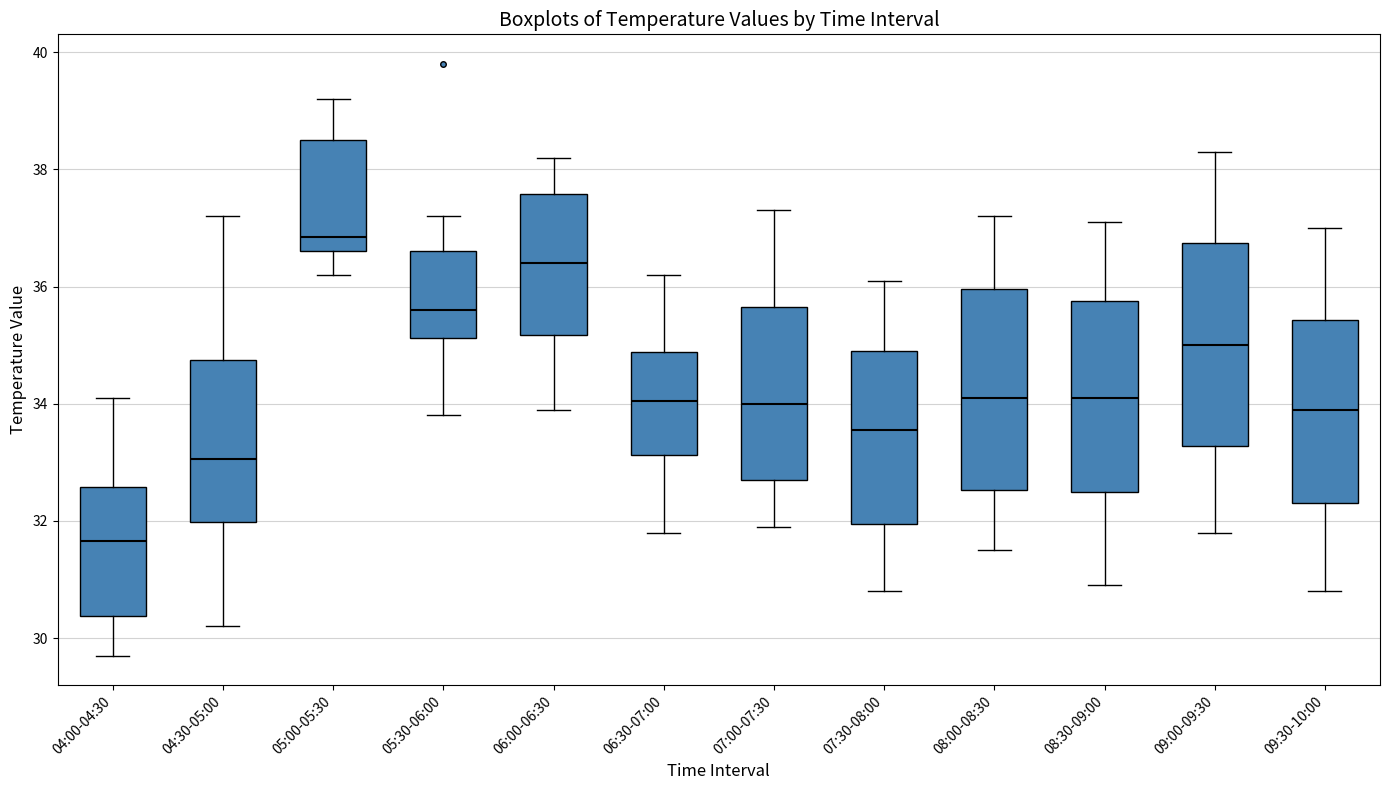

Reading left to right, read every box against the y-axis: the position of its median line, the range the box covers, and the ends of its whiskers. The values are not printed on the chart, so give them approximately, as read against the axis.

04:00-04:30: median 31.6, box 30.4 to 32.6, whiskers 29.8 to 34.2
04:30-05:00: median 33.0, box 32.0 to 34.8, whiskers 30.2 to 37.2
05:00-05:30: median 36.8, box 36.6 to 38.6, whiskers 36.2 to 39.2
05:30-06:00: median 35.6, box 35.2 to 36.6, whiskers 33.8 to 37.2
06:00-06:30: median 36.4, box 35.2 to 37.6, whiskers 34.0 to 38.2
06:30-07:00: median 34.0, box 33.2 to 34.8, whiskers 31.8 to 36.2
07:00-07:30: median 34.0, box 32.8 to 35.6, whiskers 32.0 to 37.4
07:30-08:00: median 33.6, box 32.0 to 35.0, whiskers 30.8 to 36.2
08:00-08:30: median 34.2, box 32.6 to 36.0, whiskers 31.6 to 37.2
08:30-09:00: median 34.2, box 32.6 to 35.8, whiskers 31.0 to 37.2
09:00-09:30: median 35.0, box 33.2 to 36.8, whiskers 31.8 to 38.4
09:30-10:00: median 34.0, box 32.4 to 35.4, whiskers 30.8 to 37.0